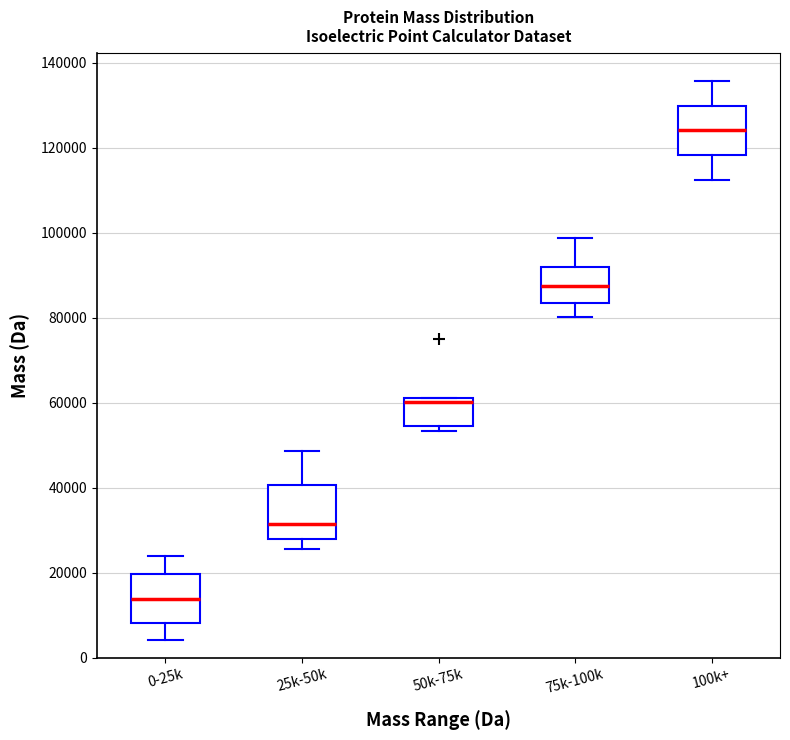

Which box's median line is the lowest?

0-25k